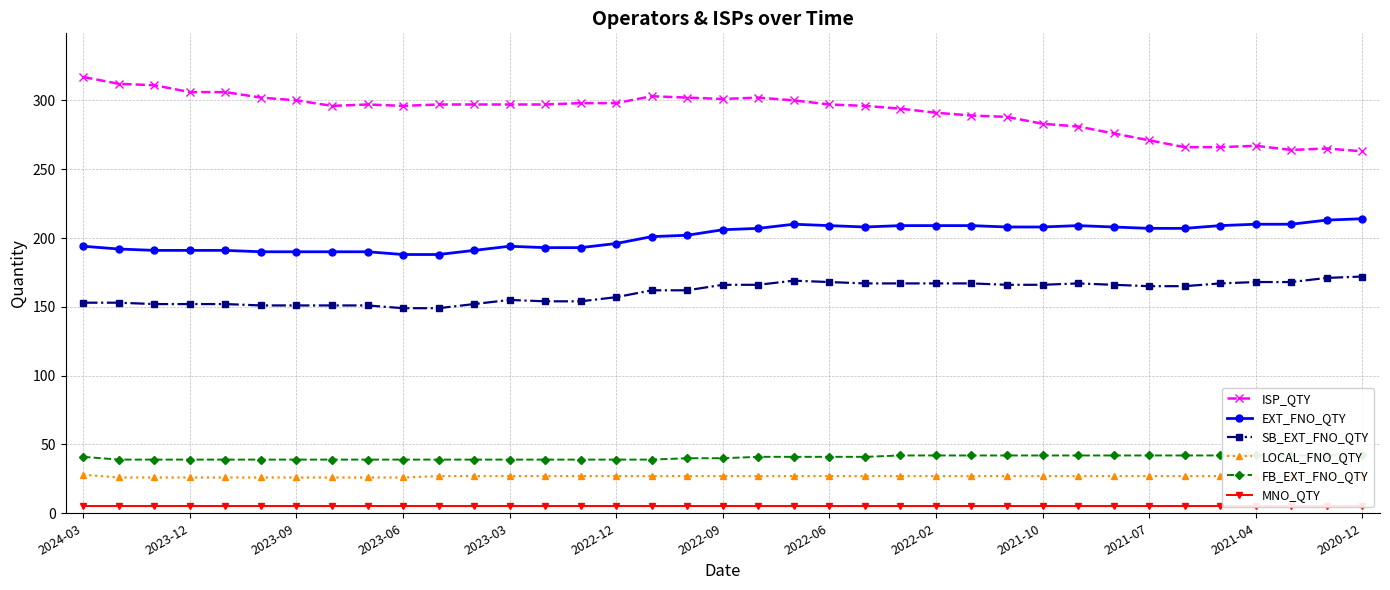

The value of SB_EXT_FNO_QTY at 2022-06 is 168. True or false?

True